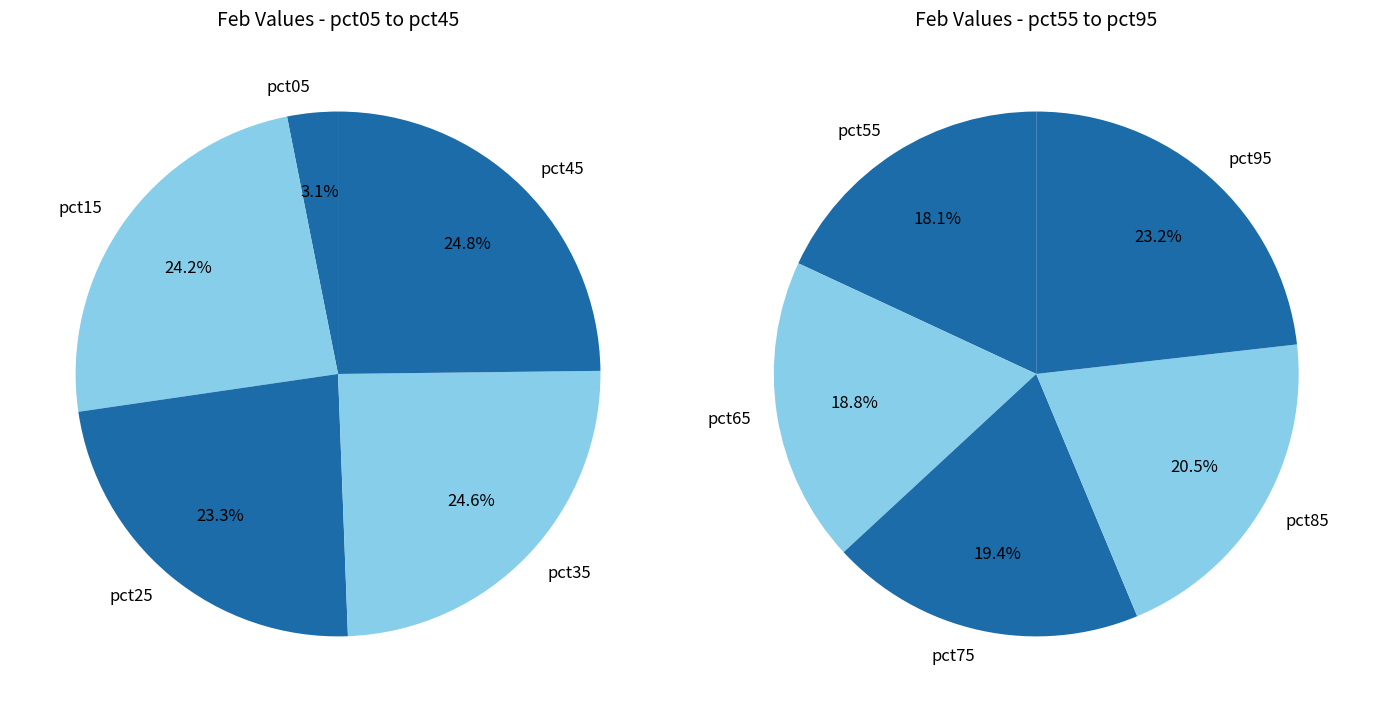

Rank the categories by value from lowest to highest.

pct05, pct25, pct15, pct35, pct45, pct55, pct65, pct75, pct85, pct95